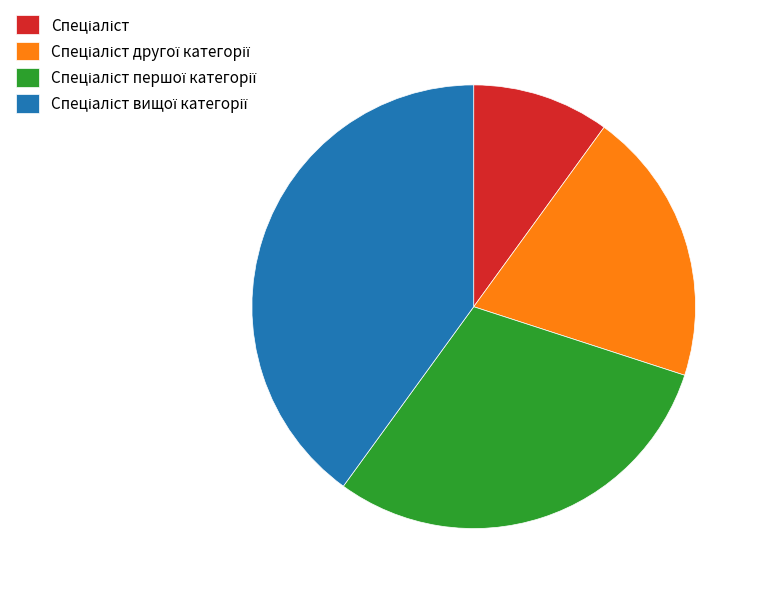

Is there a majority slice in this chart?

No